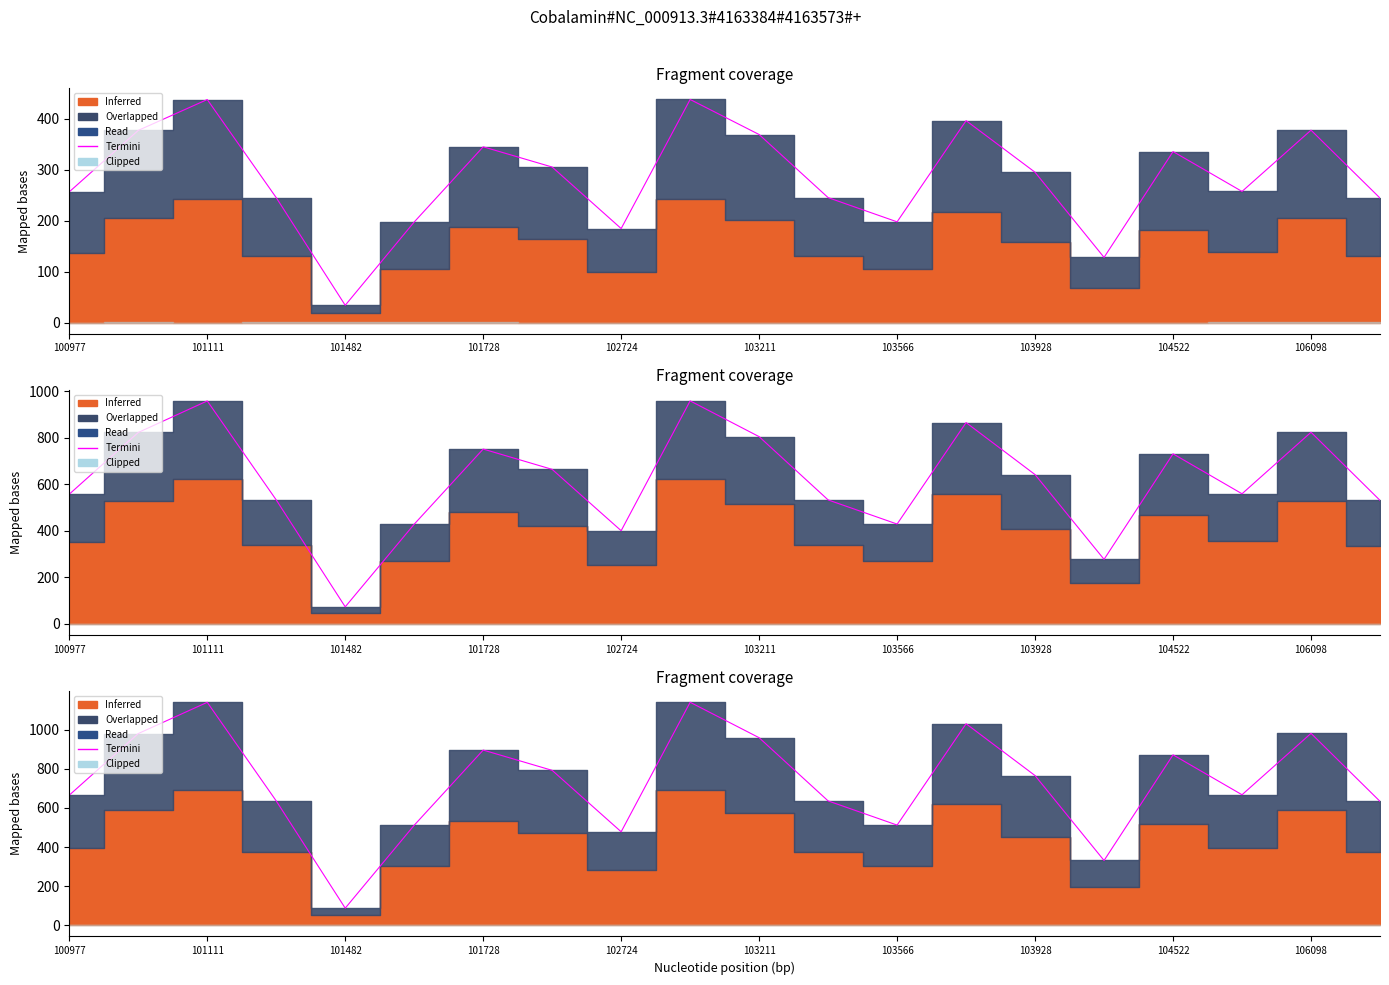

What is the label of the 3rd point from the left?

101111